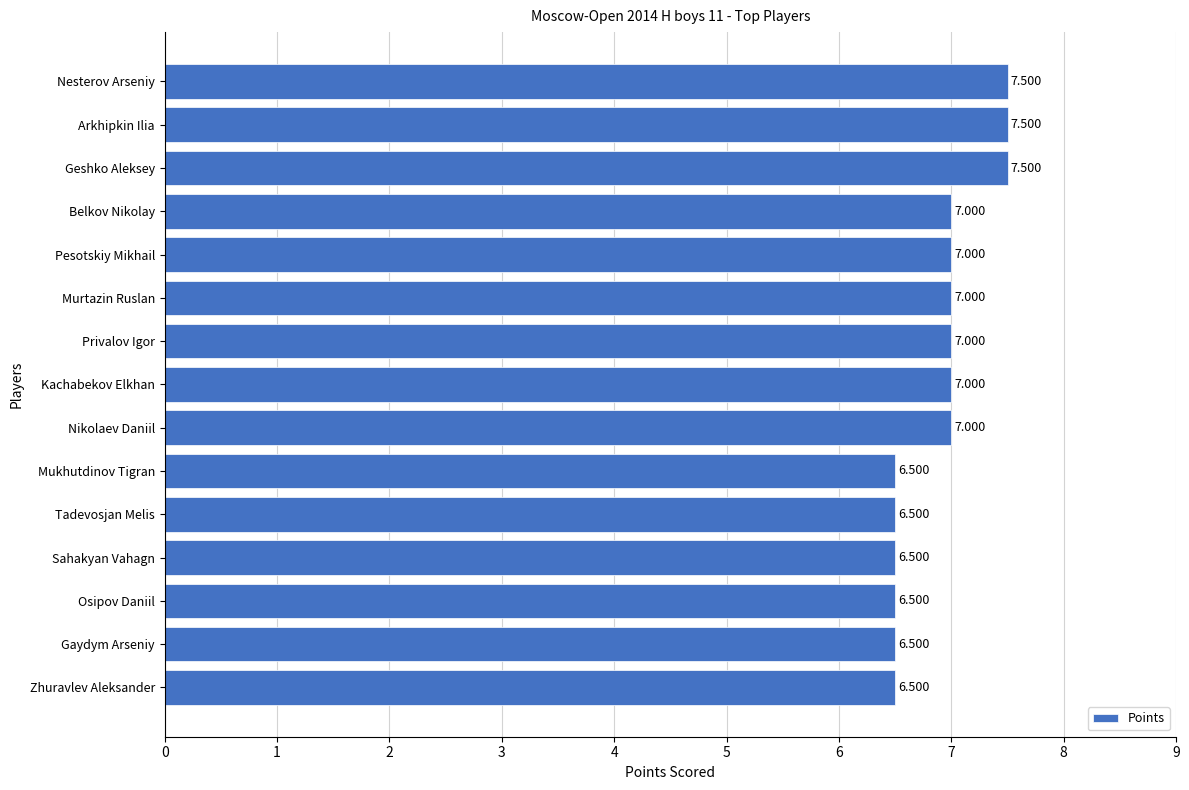

What is the label of the 3rd bar from the top?

Geshko Aleksey